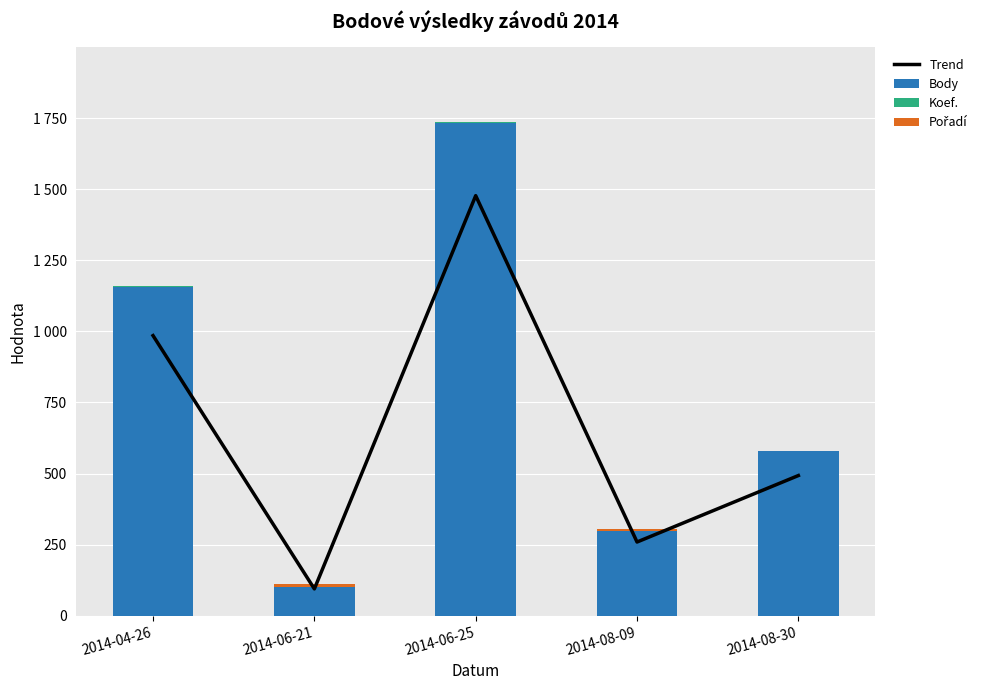

The Pořadí series shows 1.7 at 2014-04-26. True or false?

False